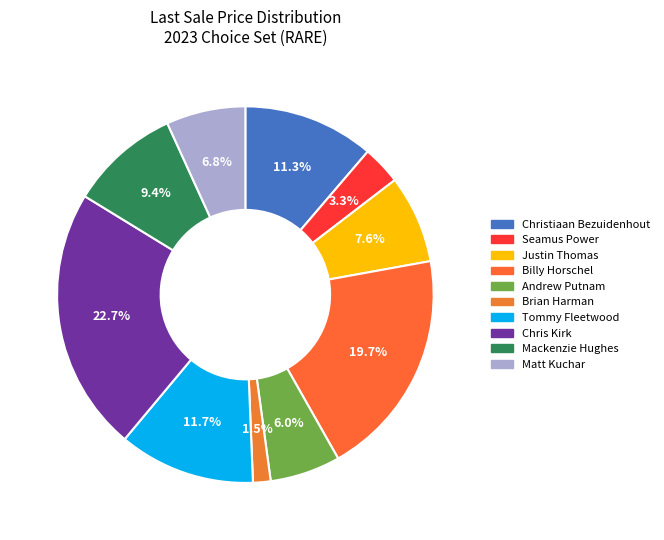

Count the number of slices in the pie.

10